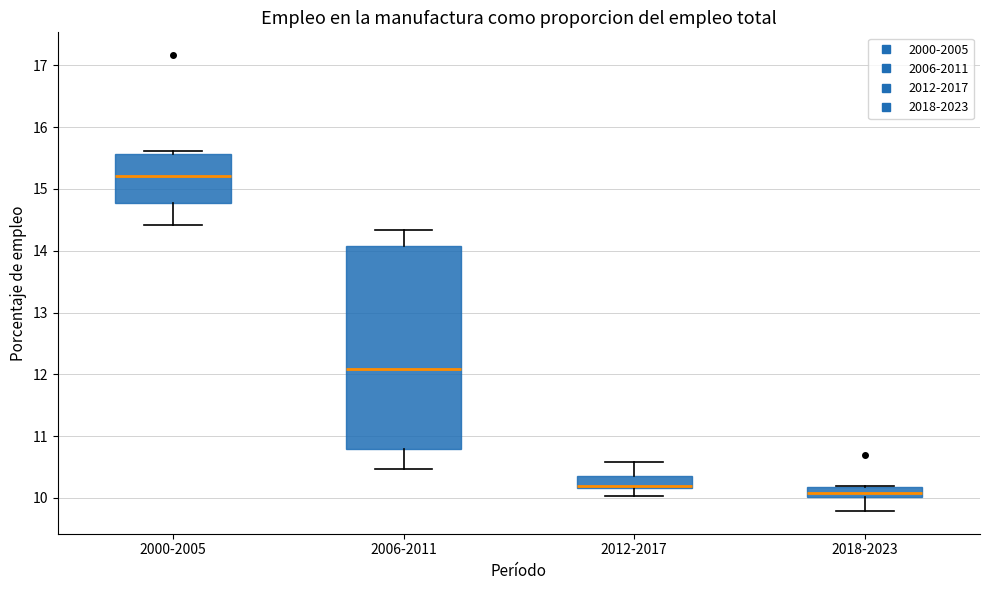

Which box is the tallest, from its lower edge to its upper edge?

2006-2011